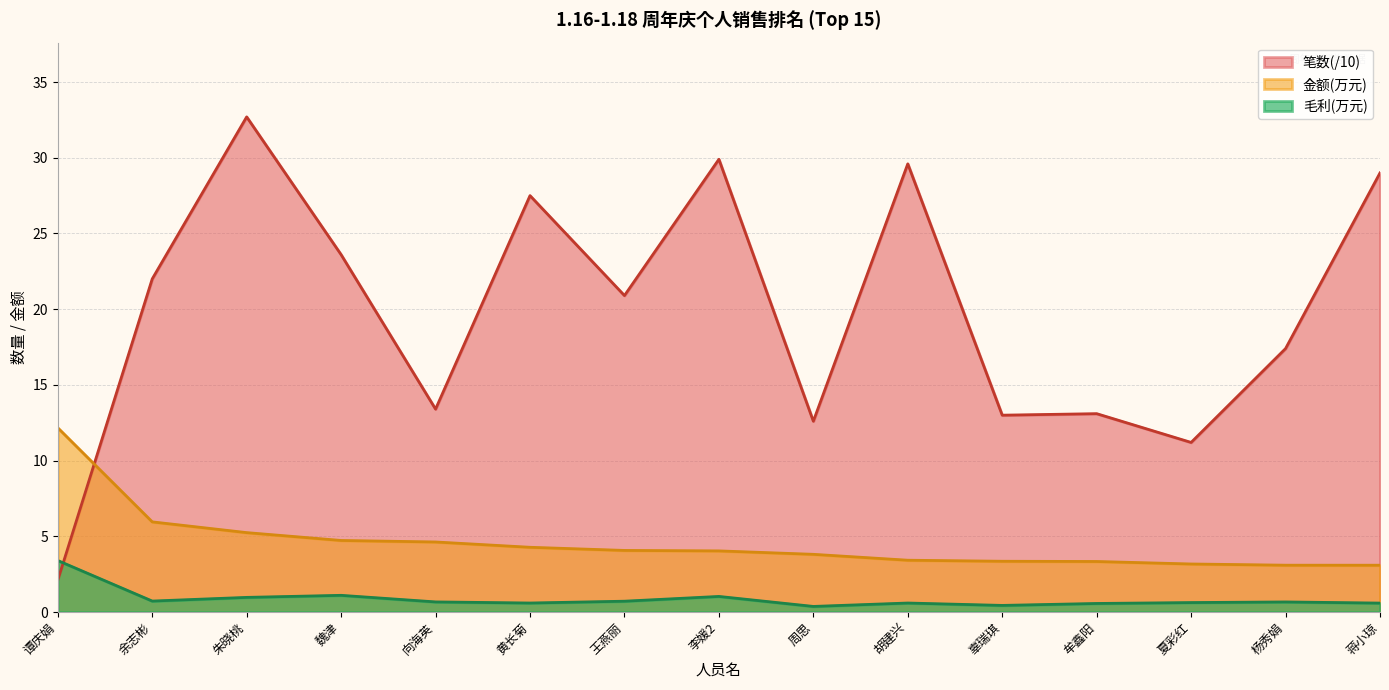

The 毛利(万) series shows 3.4 at 谭庆娟. True or false?

True